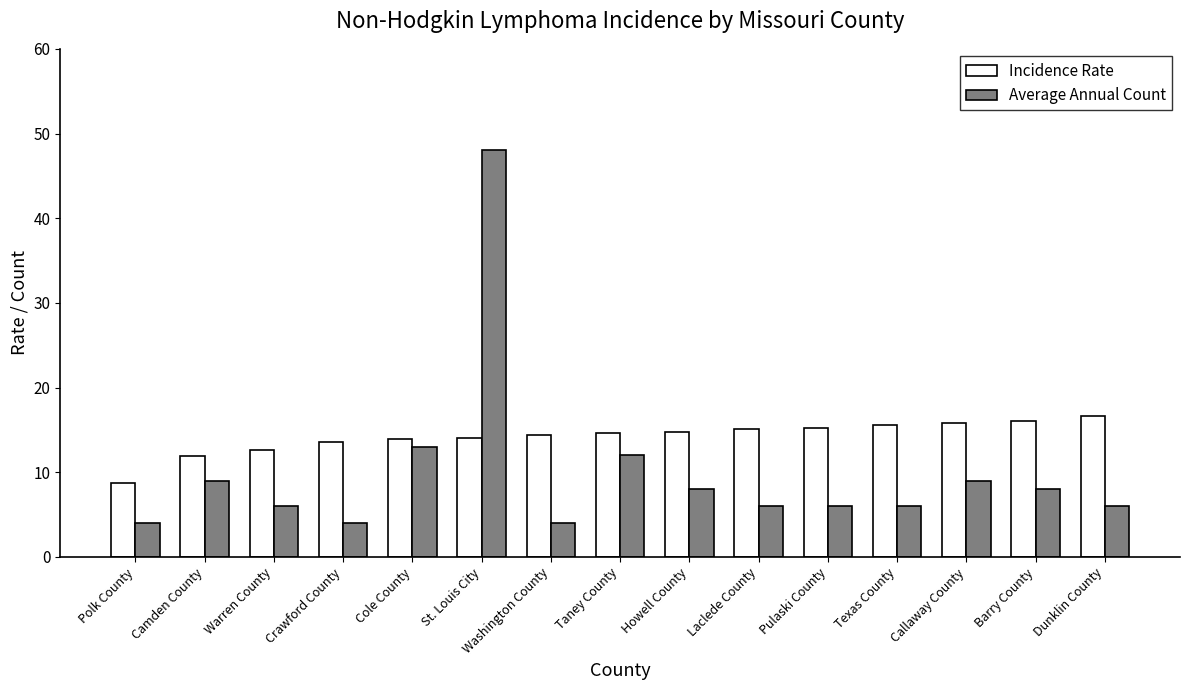

At which category is the sum across all series the highest?

St. Louis City